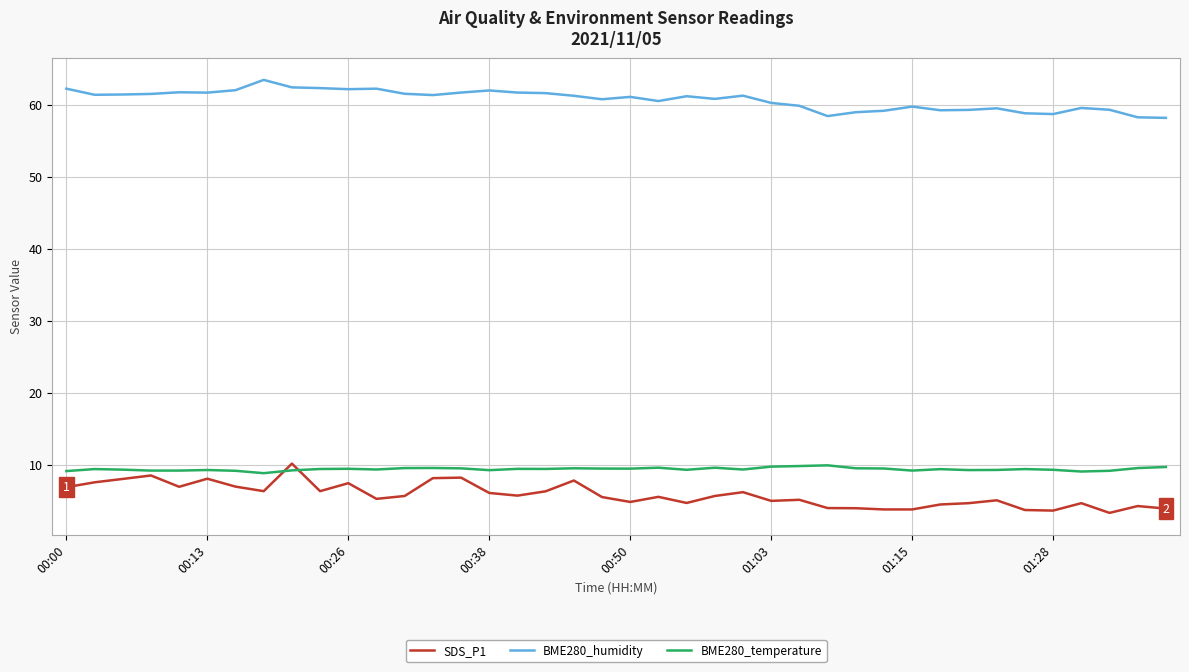

What is the smallest value displayed?

3.3